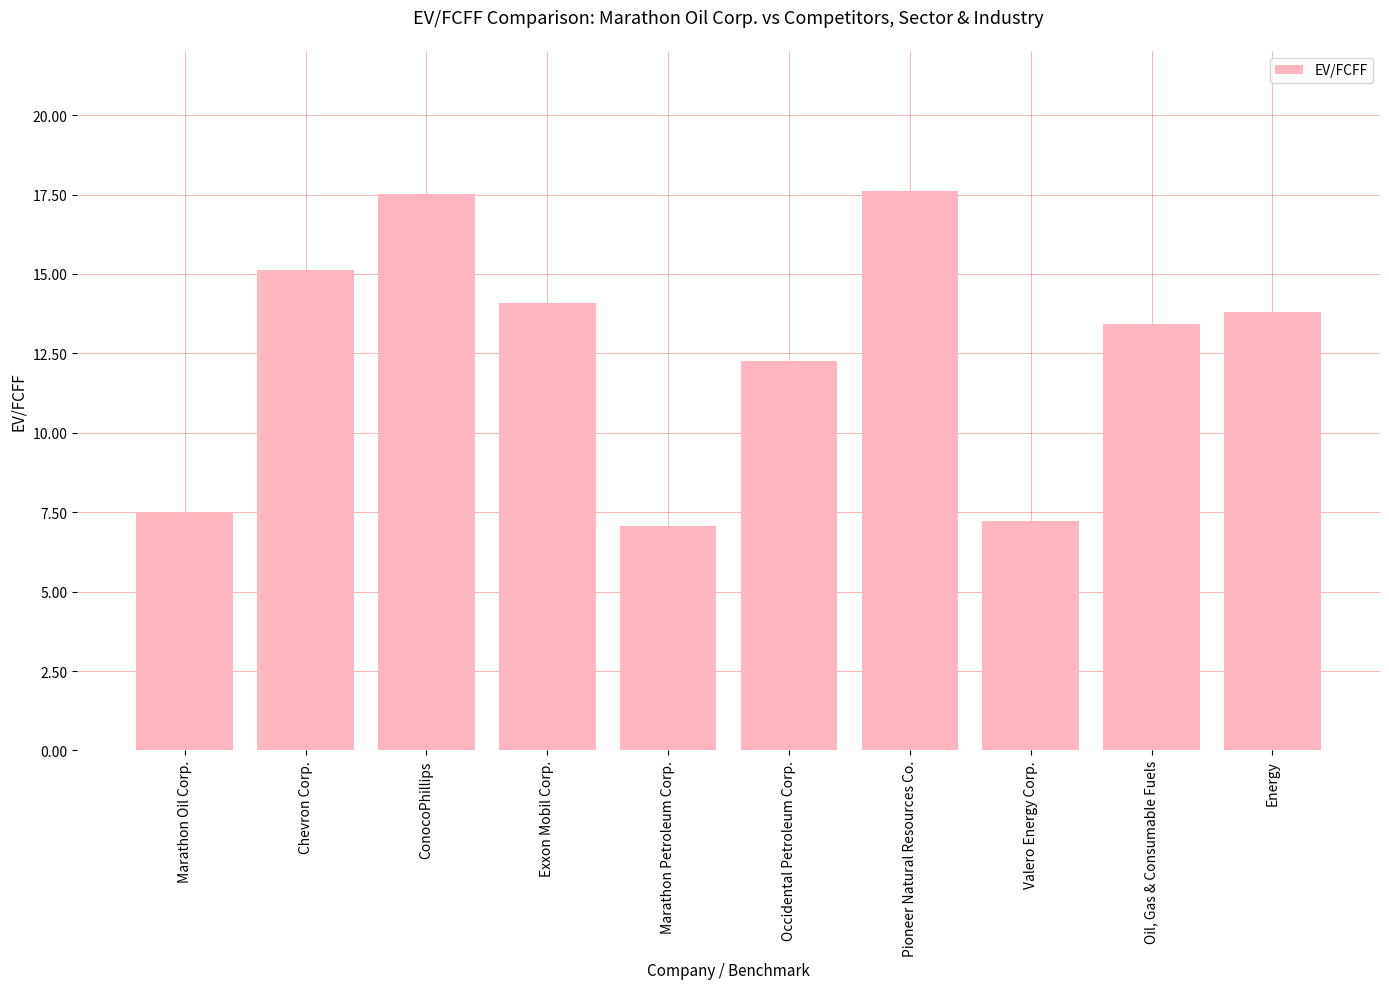

Rank the categories by value from lowest to highest.

Marathon Petroleum Corp., Valero Energy Corp., Marathon Oil Corp., Occidental Petroleum Corp., Oil, Gas & Consumable Fuels, Energy, Exxon Mobil Corp., Chevron Corp., ConocoPhillips, Pioneer Natural Resources Co.